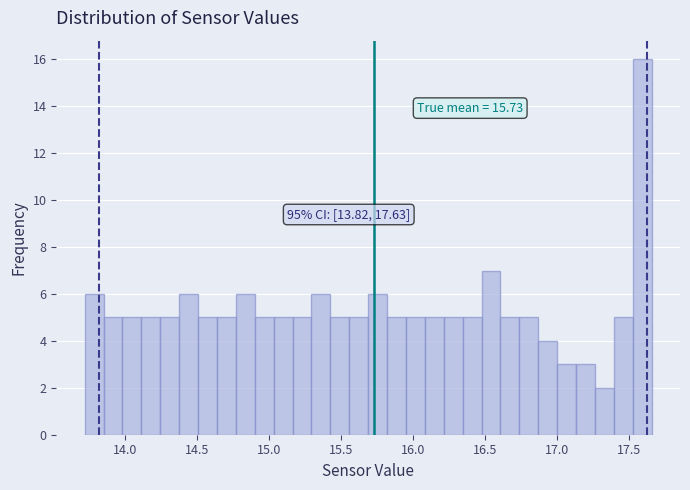

Read against the x-axis, roughly where is the centre of the tallest bar?

17.60